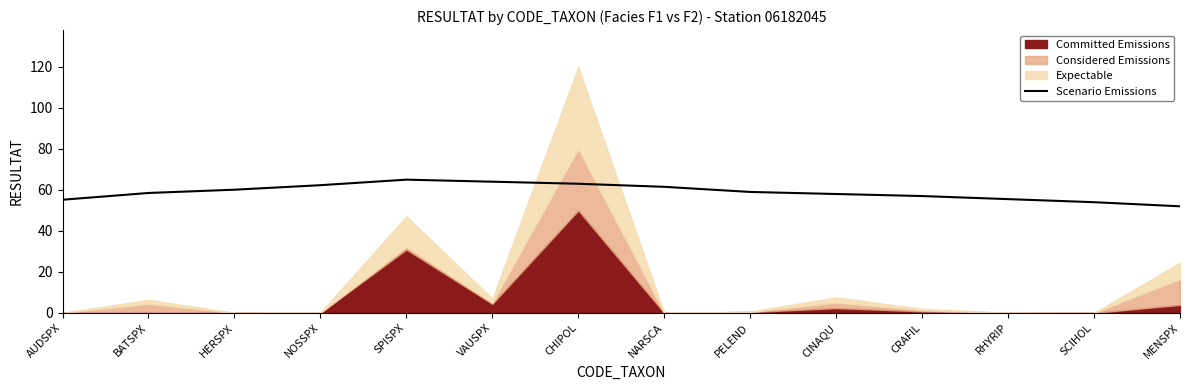

How many lines are shown in the chart?

1